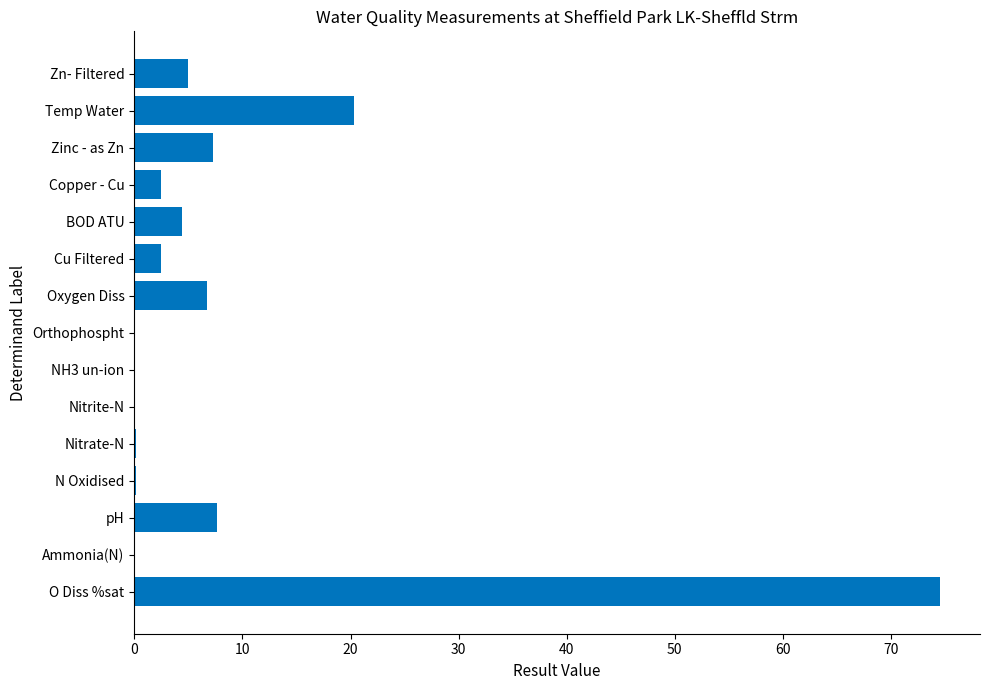

Is it true that the value at Orthophospht is 0.0?

True